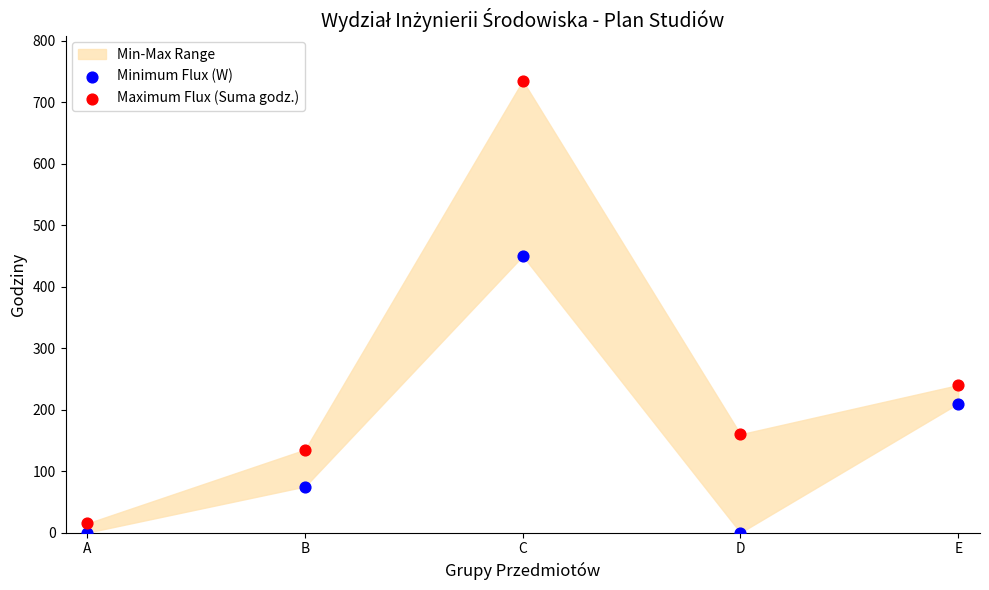

Which series contains the highest Y value?

Maximum Flux (Suma godz.)